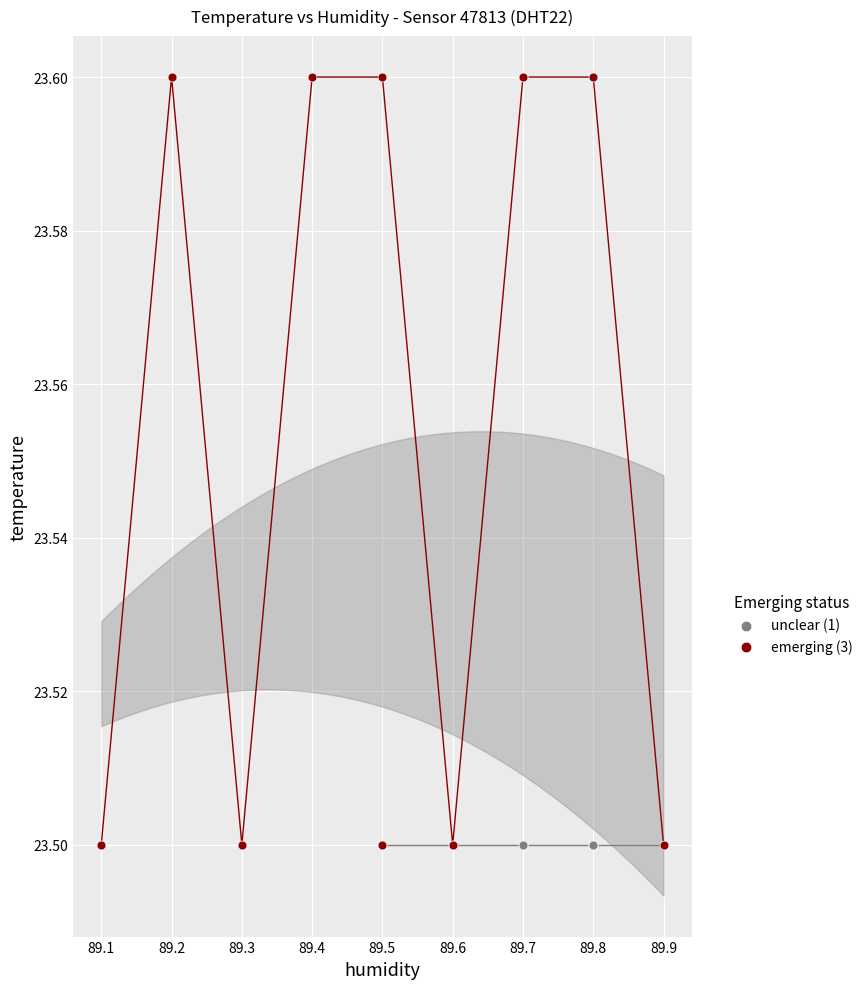

Which series reaches the maximum Y coordinate?

emerging (3)